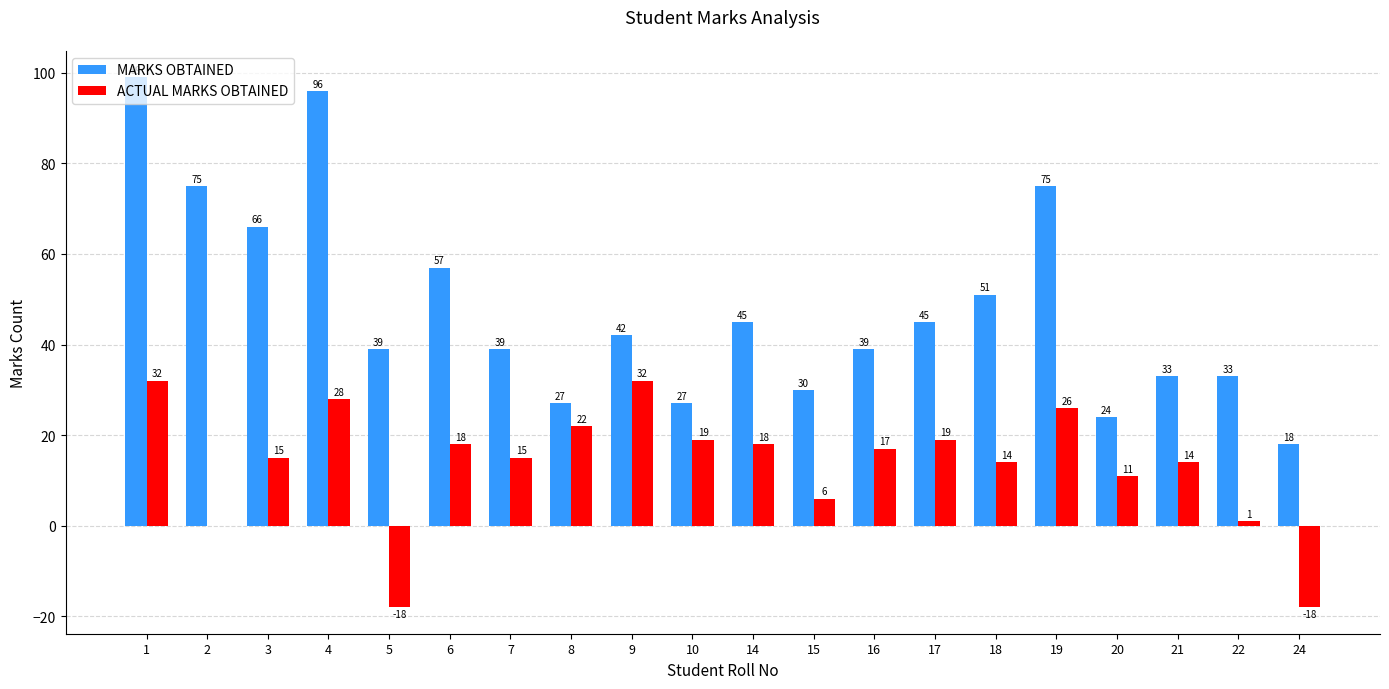

Is the value of MARKS OBTAINED at 18 greater than the value of ACTUAL MARKS OBTAINED at 8?

Yes